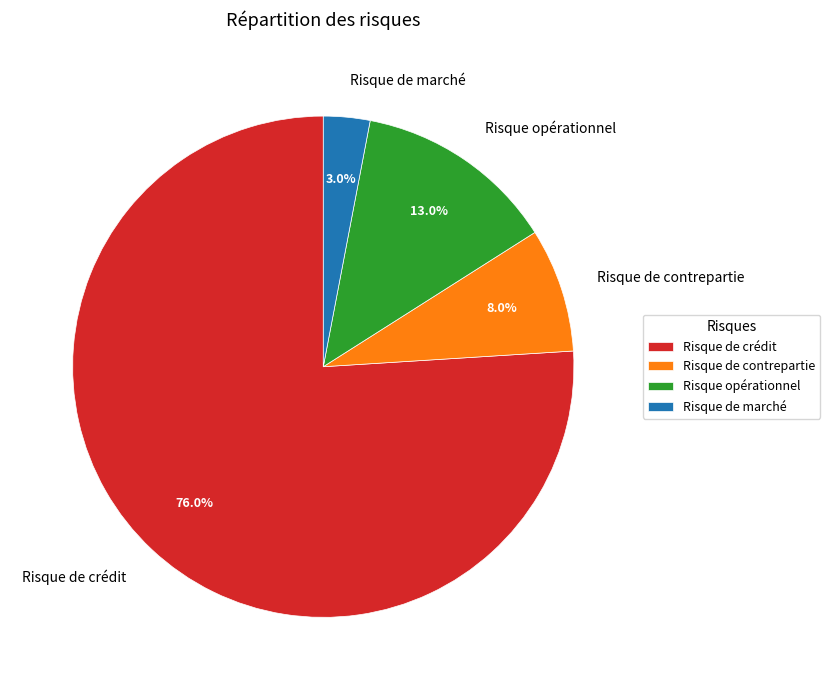

The Risque de marché slice represents 3% of the pie. True or false?

True